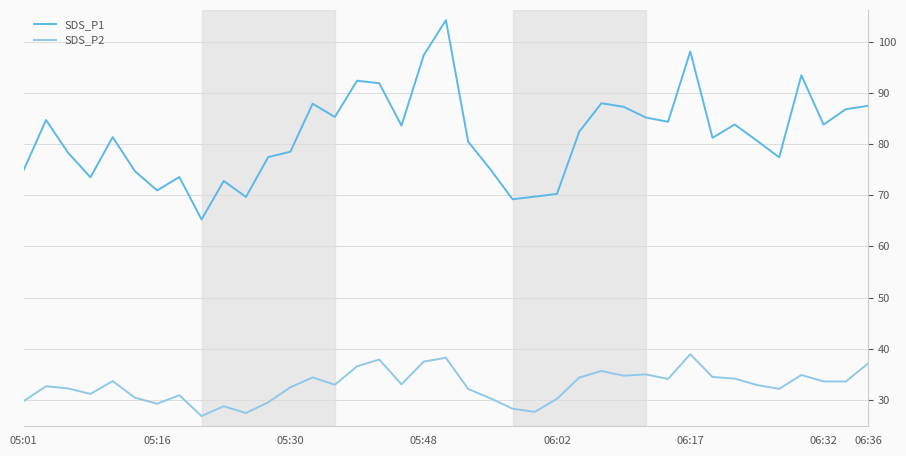

Which series has the largest total across all categories?

SDS_P1